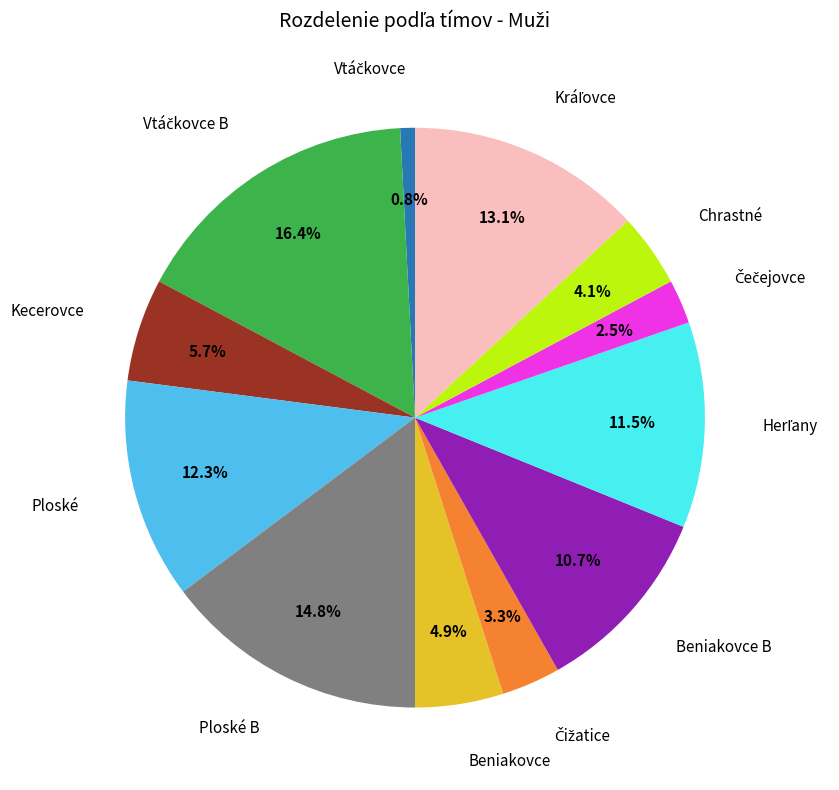

Does any single category account for the majority?

No